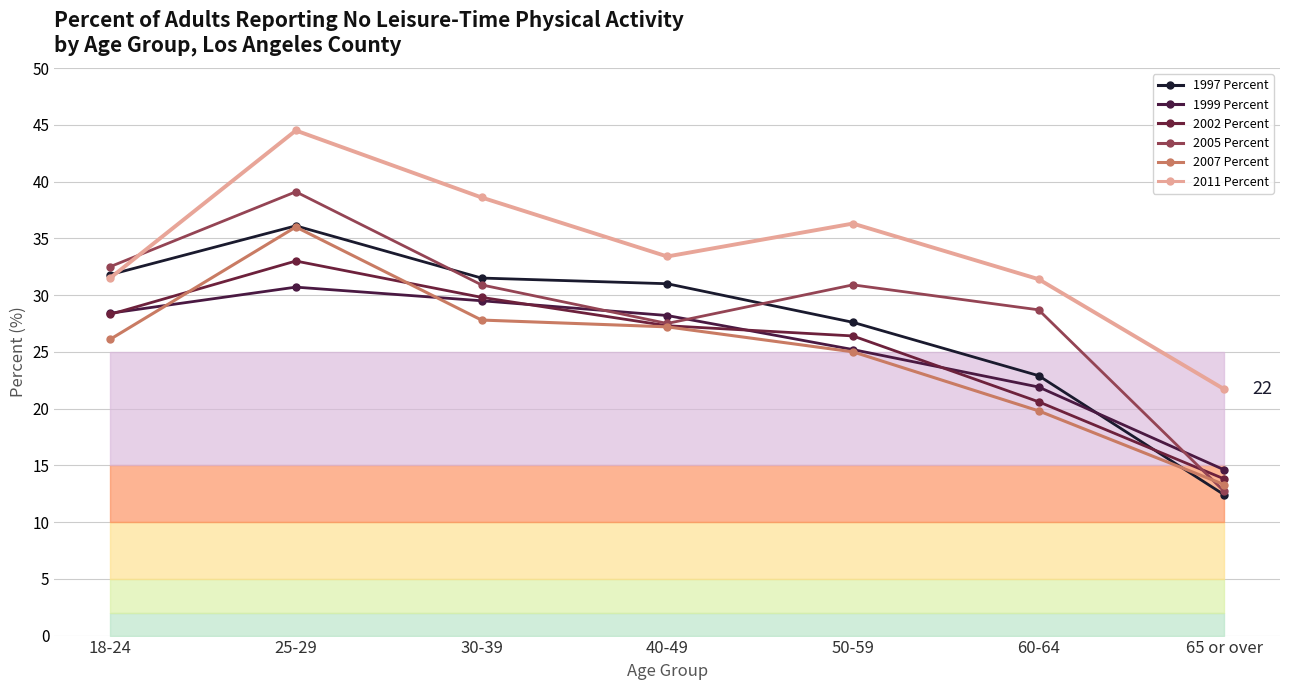

Which has a higher value, 65 or over or 18-24?

18-24